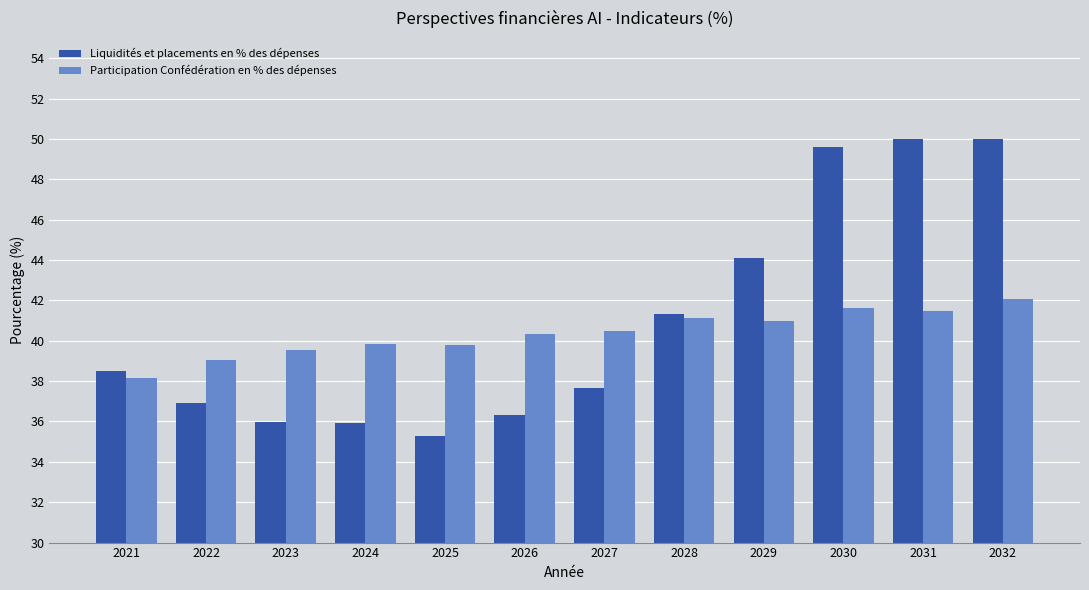

What is the spread (max minus min) of values at 2022?

2.1